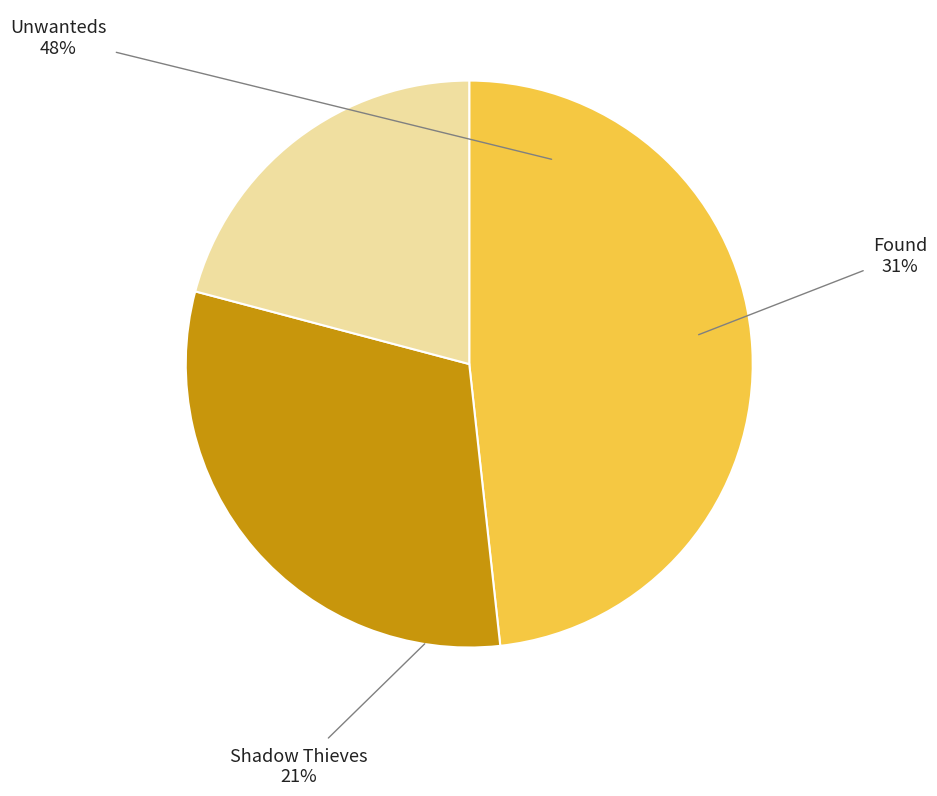

How many slices are in this pie chart?

3